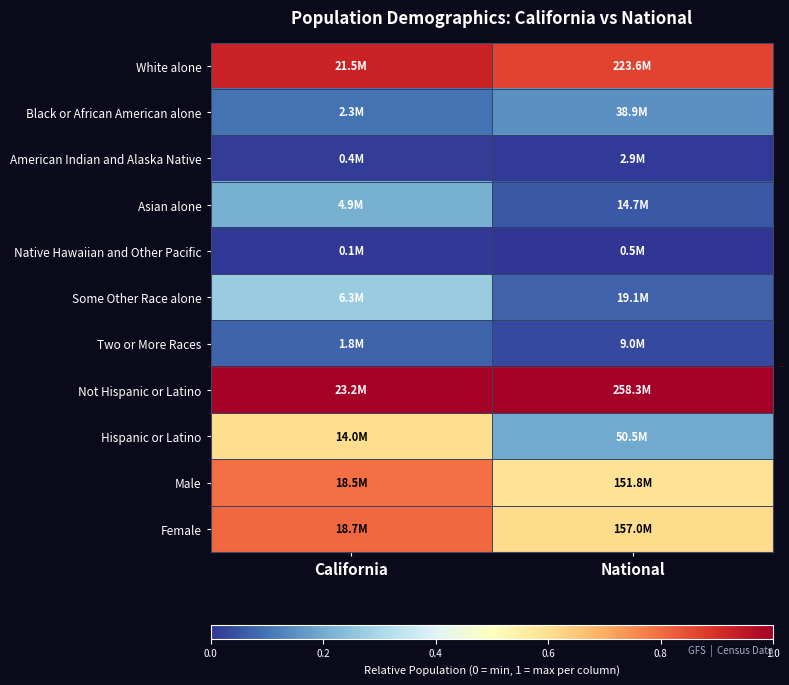

Reading left to right, list all the values displayed in this chart.

White alone: California=0.9	National=0.9
Black or African American alone: California=0.1	National=0.2
American Indian and Alaska Native: California=0.0	National=0.0
Asian alone: California=0.2	National=0.1
Native Hawaiian and Other Pacific: California=0.0	National=0.0
Some Other Race alone: California=0.3	National=0.1
Two or More Races: California=0.1	National=0.0
Not Hispanic or Latino: California=1.0	National=1.0
Hispanic or Latino: California=0.6	National=0.2
Male: California=0.8	National=0.6
Female: California=0.8	National=0.6